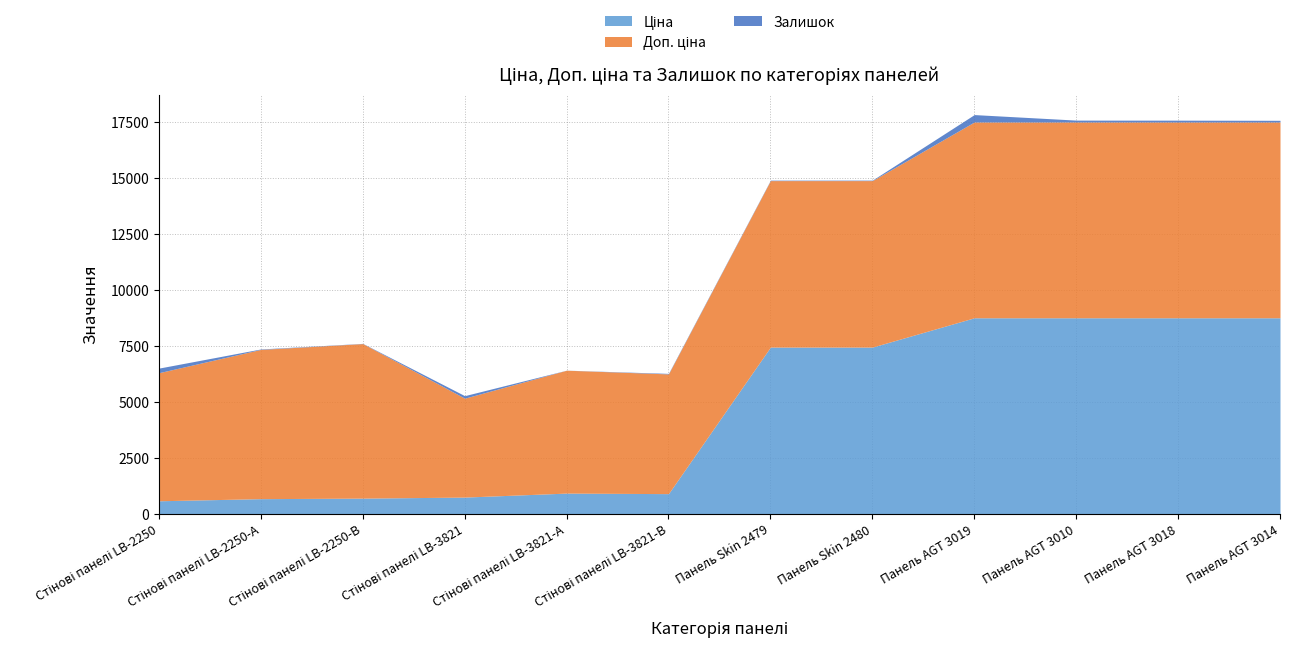

Reading left to right, list all the values displayed in this chart.

Ціна: Стінові панелі LB-2250=572.7	Стінові панелі LB-2250-А=667.4	Стінові панелі LB-2250-В=691.0	Стінові панелі LB-3821=737.2	Стінові панелі LB-3821-А=915.8	Стінові панелі LB-3821-В=892.2	Панель Skin 2479=7444.6	Панель Skin 2480=7444.6	Панель AGT 3019=8755.5	Панель AGT 3010=8755.5	Панель AGT 3018=8755.5	Панель AGT 3014=8755.5
Доп. ціна: Стінові панелі LB-2250=5727.0	Стінові панелі LB-2250-А=6673.6	Стінові панелі LB-2250-В=6910.3	Стінові панелі LB-3821=4423.0	Стінові панелі LB-3821-А=5495.0	Стінові панелі LB-3821-В=5353.1	Панель Skin 2479=7444.6	Панель Skin 2480=7444.6	Панель AGT 3019=8755.5	Панель AGT 3010=8755.5	Панель AGT 3018=8755.5	Панель AGT 3014=8755.5
Залишок: Стінові панелі LB-2250=205.0	Стінові панелі LB-2250-А=20.0	Стінові панелі LB-2250-В=9.0	Стінові панелі LB-3821=113.0	Стінові панелі LB-3821-А=2.0	Стінові панелі LB-3821-В=24.0	Панель Skin 2479=20.0	Панель Skin 2480=21.0	Панель AGT 3019=330.0	Панель AGT 3010=83.0	Панель AGT 3018=81.0	Панель AGT 3014=74.0